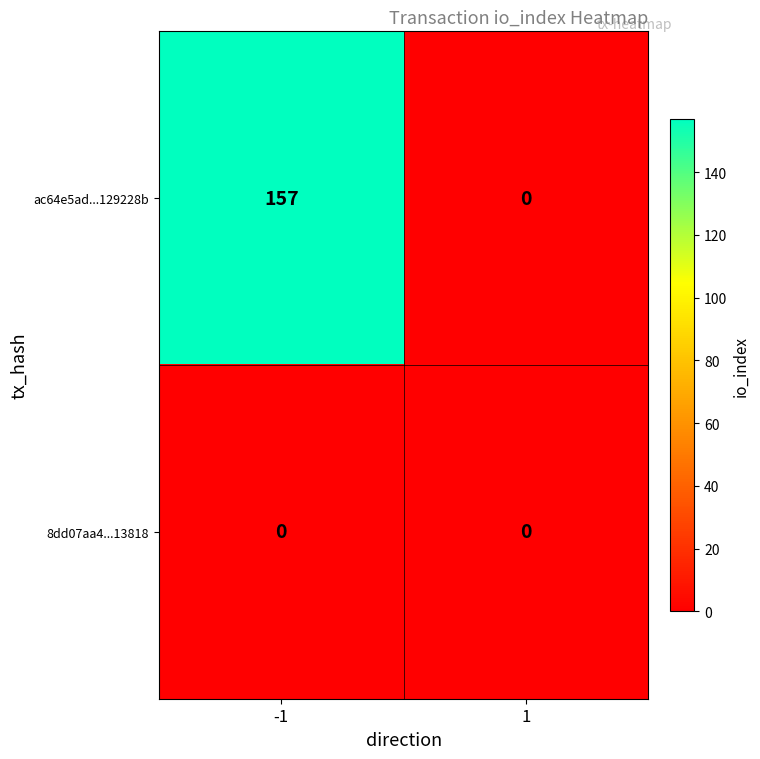

At which category is the sum across all series the highest?

-1